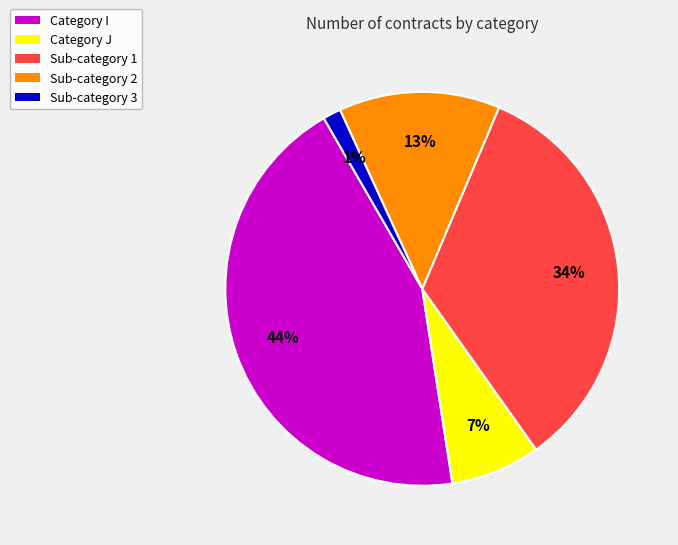

To the nearest percent, what is the difference between the largest and smallest slice percentages?

43%